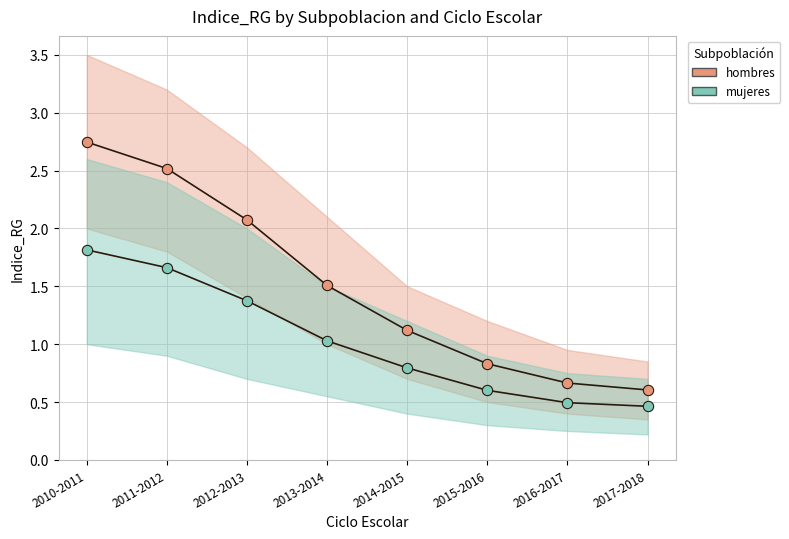

Which series reaches the minimum Y coordinate?

mujeres